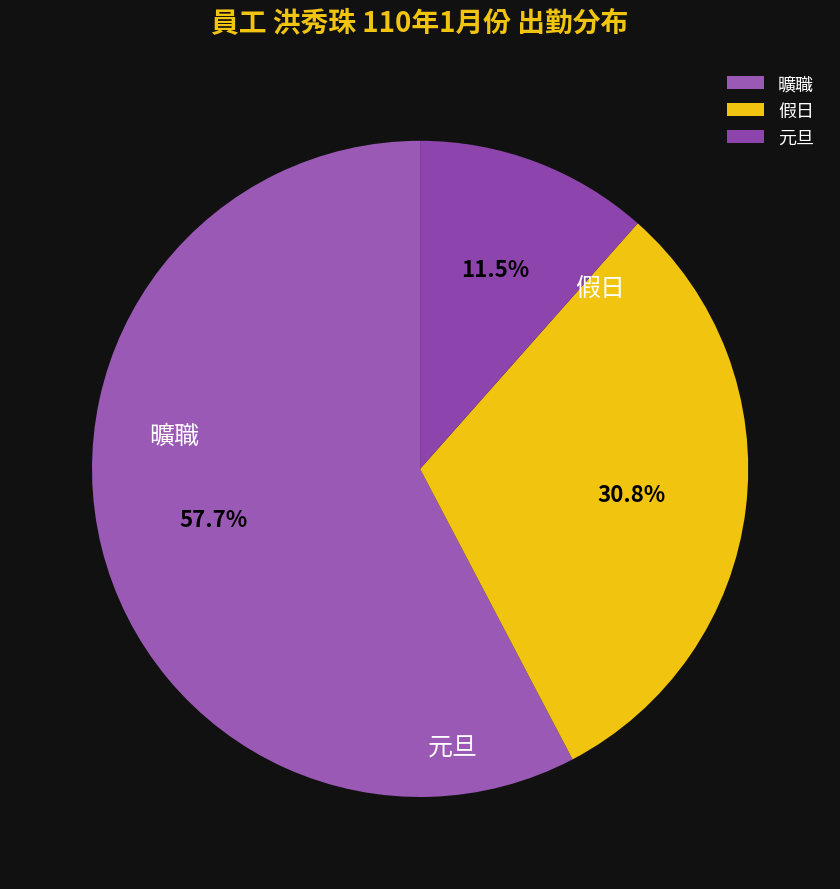

Is the sum of 曠職 and 元旦 greater than half?

Yes